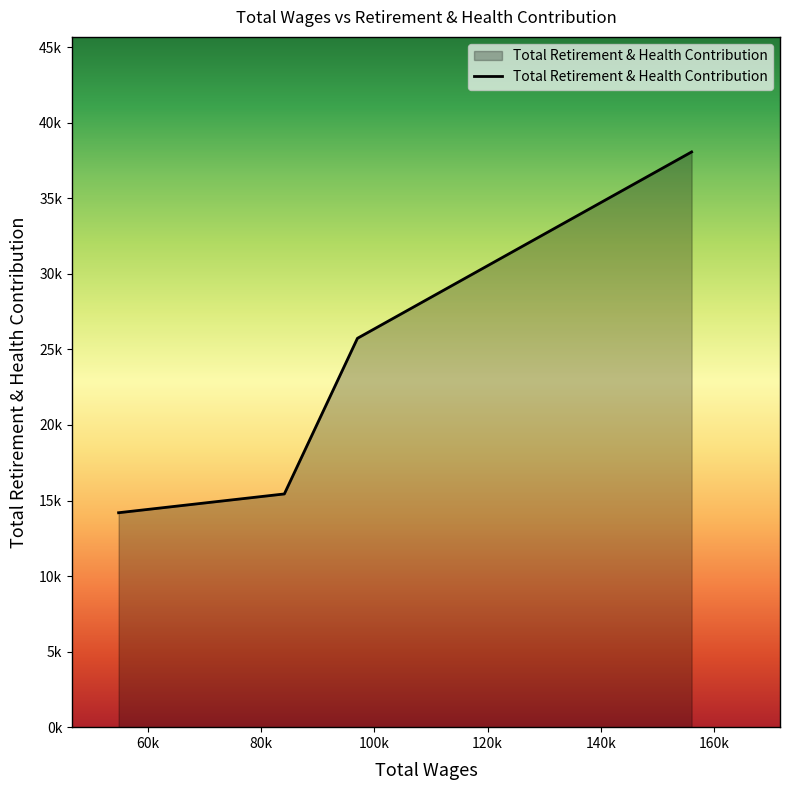

Does the chart display data point markers on the line(s)?

No